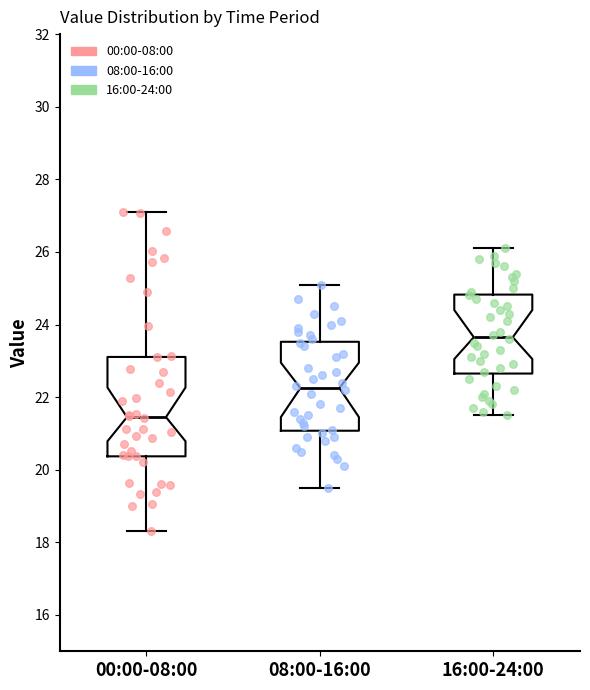

Reading left to right, transcribe this box plot: for each box, give where its median line is, the range the box spans, and where its two whiskers end, as read against the y-axis. The values are not printed on the chart, so give them approximately, as read against the axis.

00:00-08:00: median 21.4, box 20.4 to 23.2, whiskers 18.4 to 27.2
08:00-16:00: median 22.2, box 21.0 to 23.6, whiskers 19.6 to 25.2
16:00-24:00: median 23.6, box 22.6 to 24.8, whiskers 21.6 to 26.2